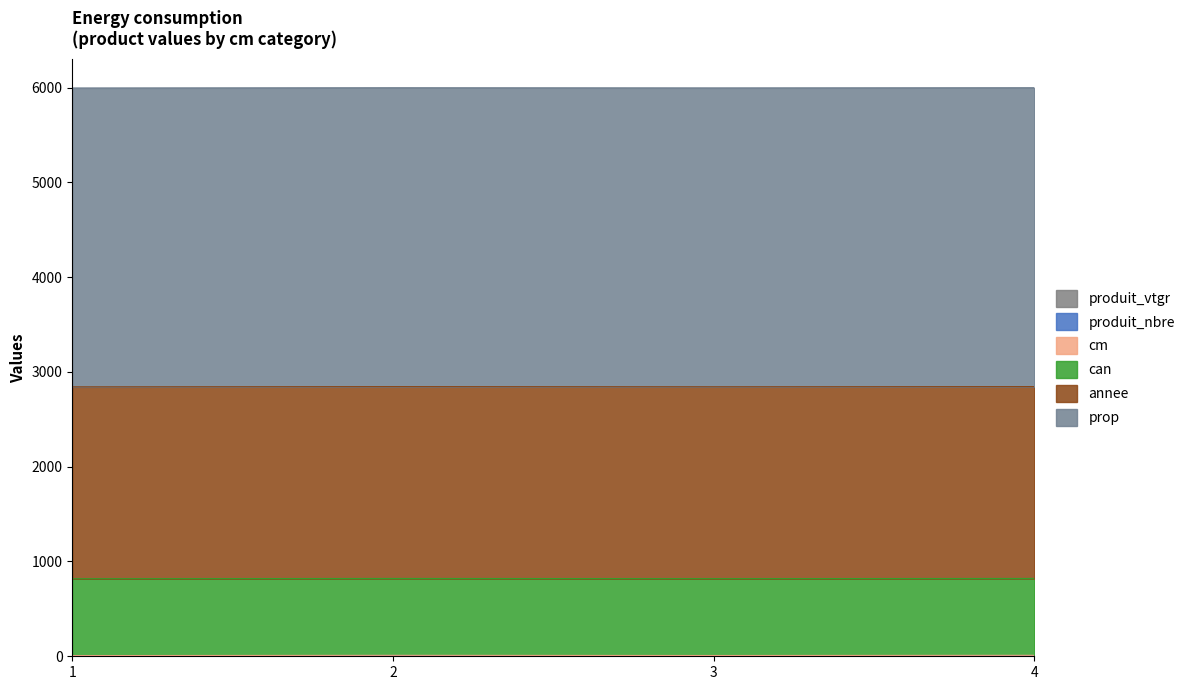

The cm series shows 1.0 at 1. True or false?

True